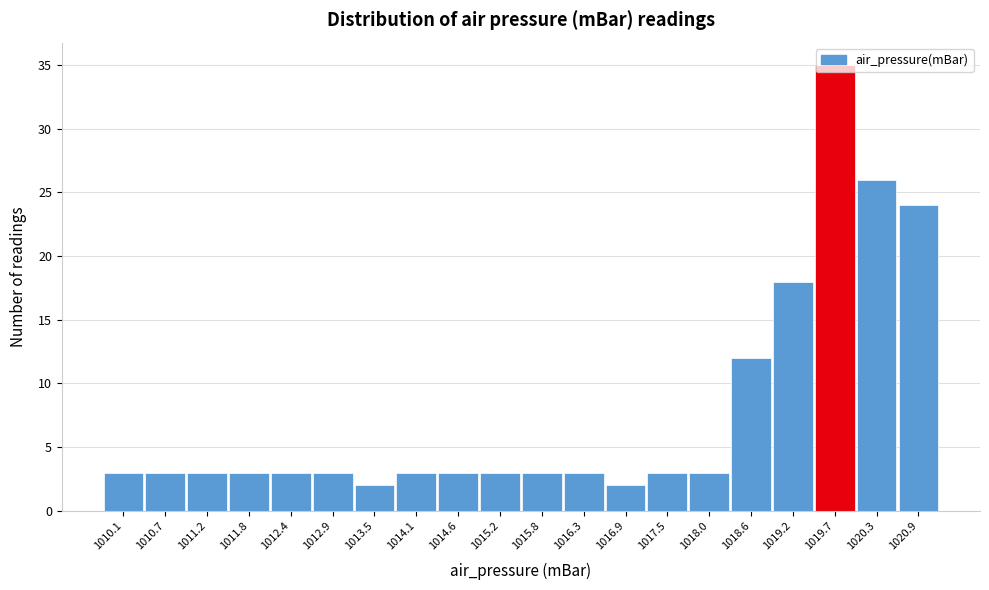

What is the average value?

8